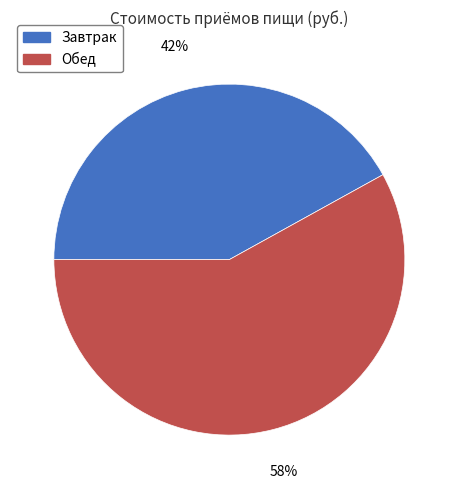

How many segments does this pie chart have?

2